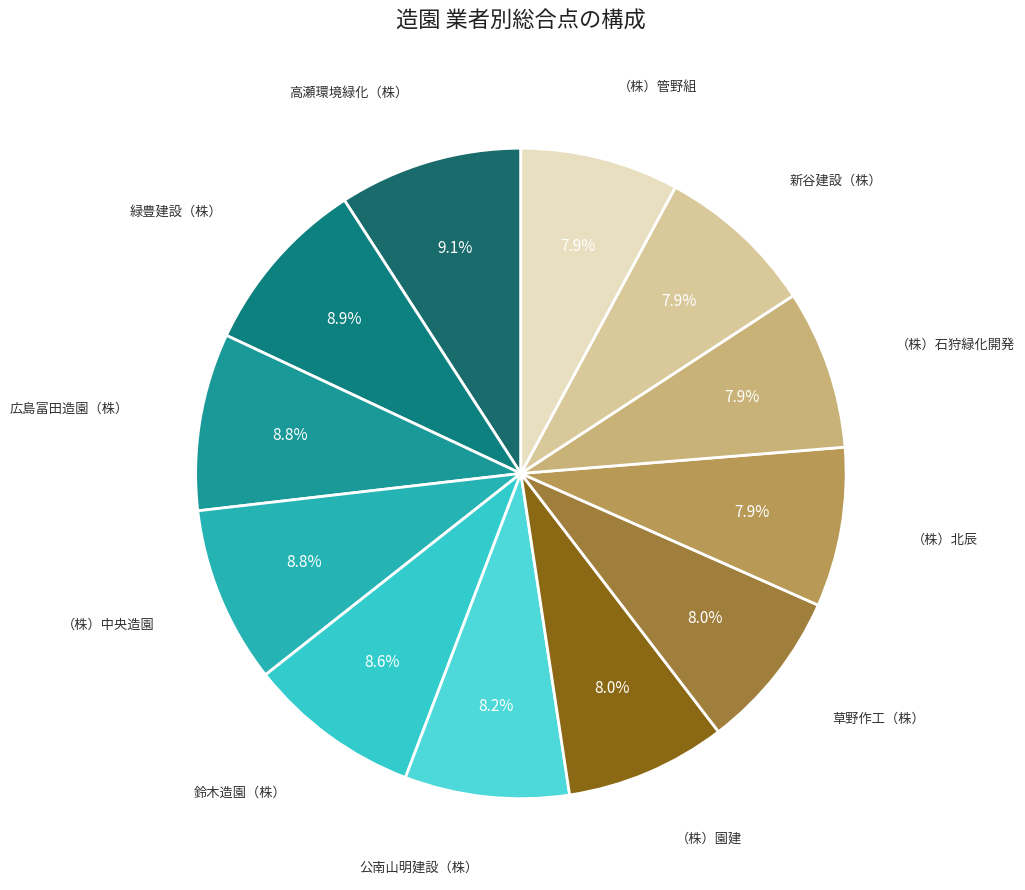

Is there a majority slice in this chart?

No